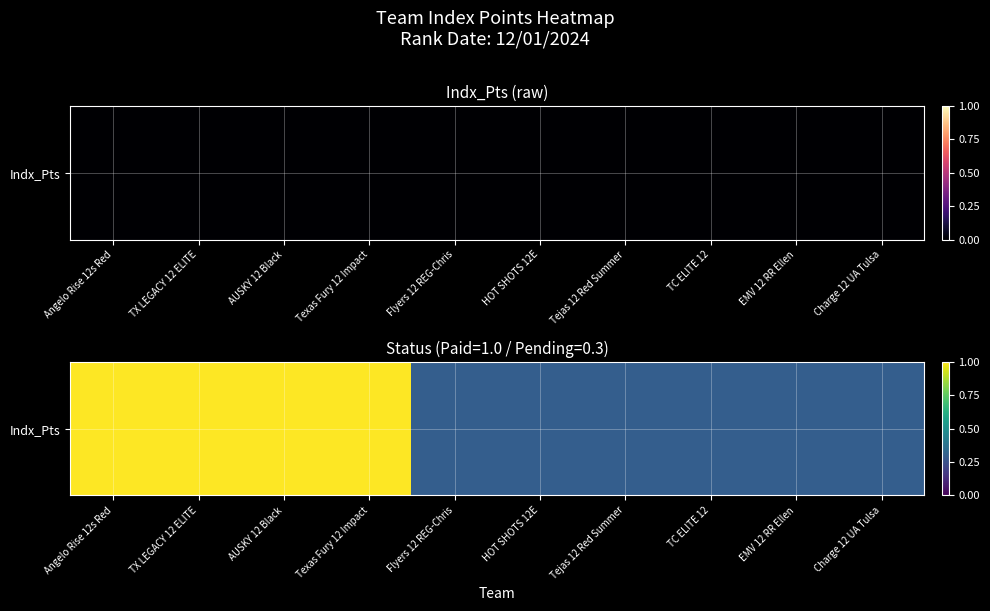

Reading left to right, extract all data points from this chart.

Angelo Rise 12s Red=1.0	TX LEGACY 12 ELITE=1.0	AUSKY 12 Black=1.0	Texas Fury 12 Impact=1.0	Flyers 12 REG-Chris=0.3	HOT SHOTS 12E=0.3	Tejas 12 Red Summer=0.3	TC ELITE 12=0.3	EMV 12 RR Ellen=0.3	Charge 12 UA Tulsa=0.3